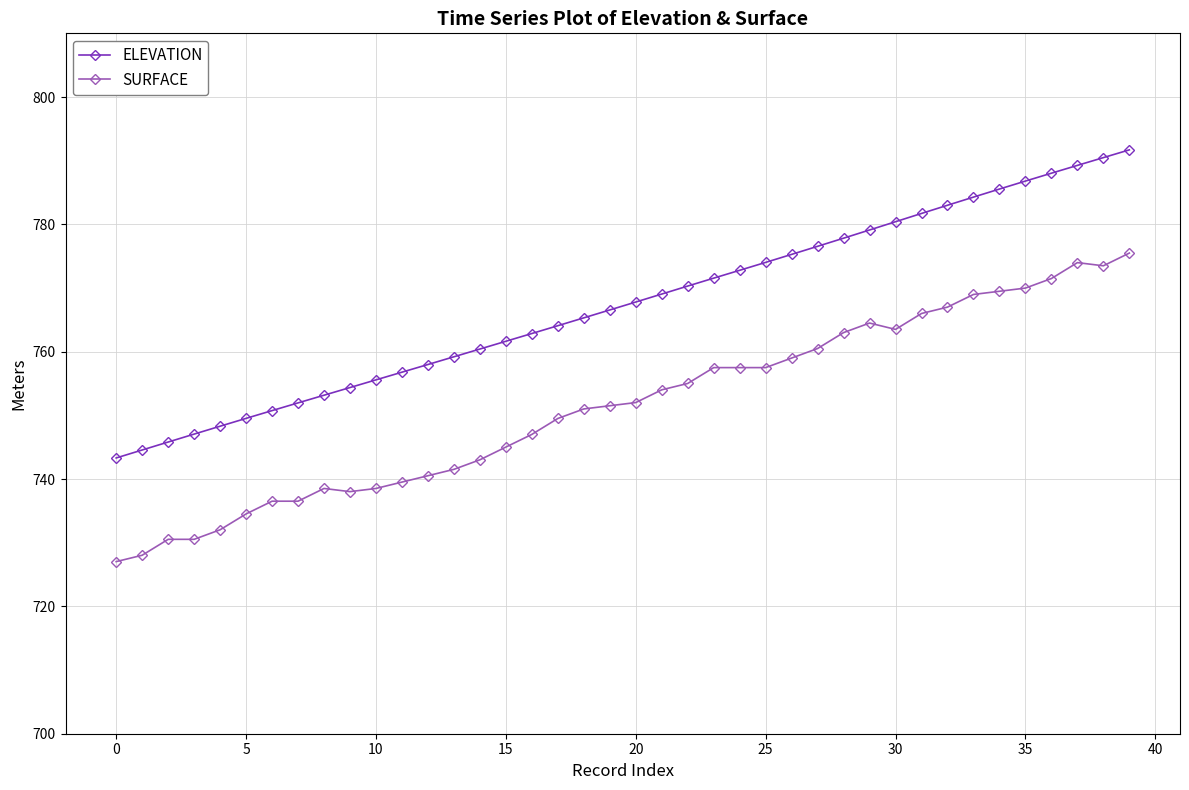

True or false: SURFACE and ELEVATION intersect in this chart.

False